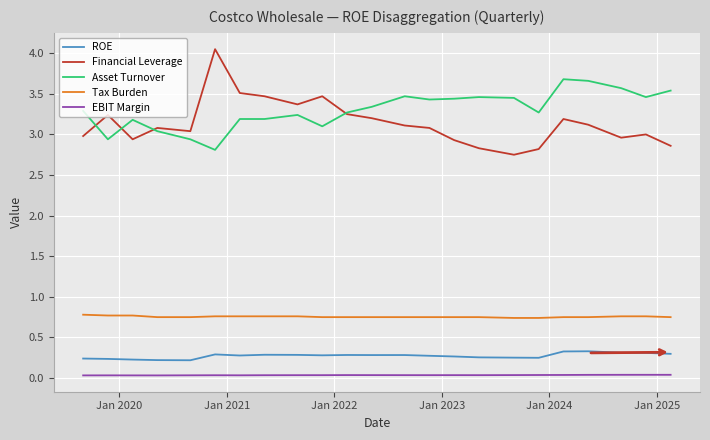

True or false: EBIT Margin and Asset Turnover intersect in this chart.

False